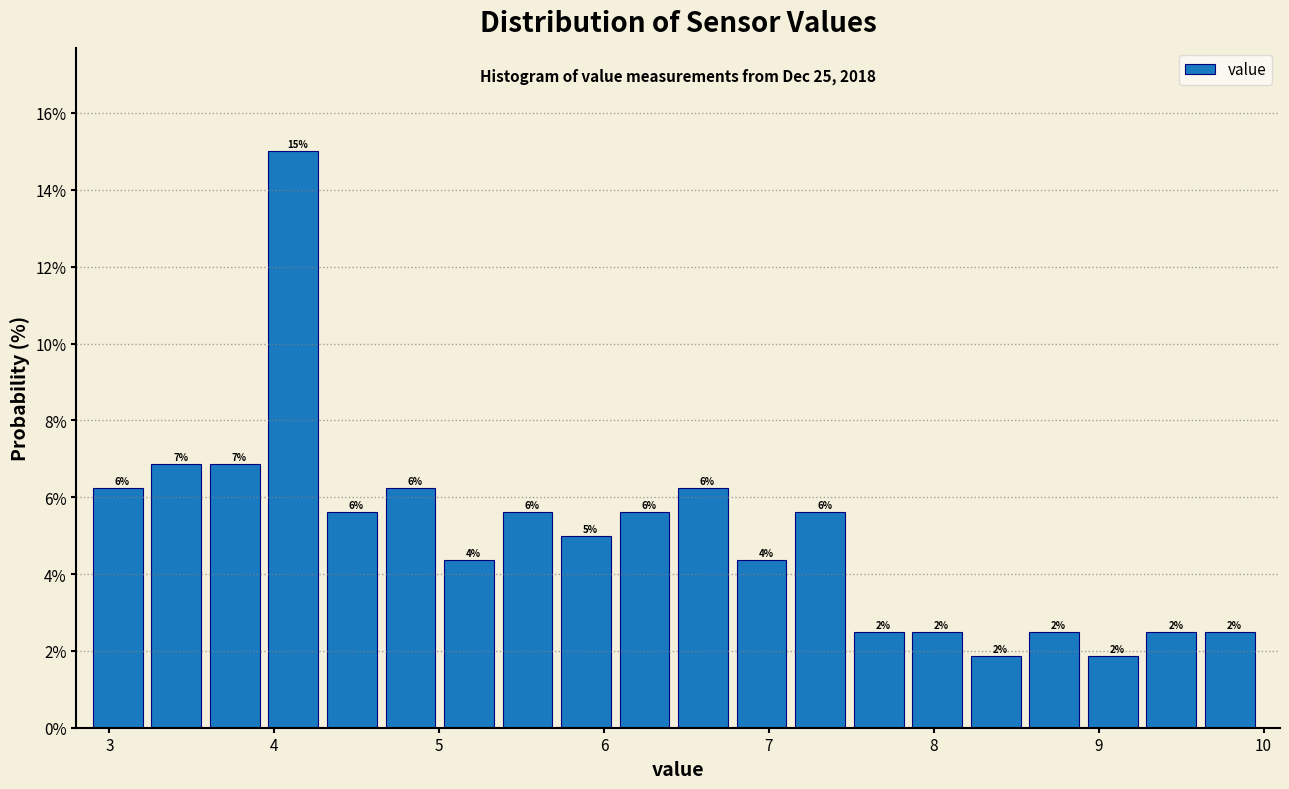

Read against the x-axis, roughly where is the centre of the tallest bar?

4.1